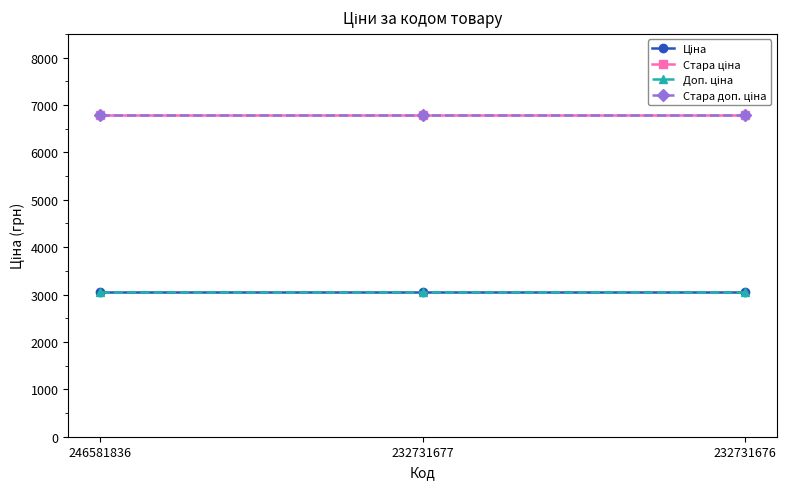

How many lines are shown in the chart?

4